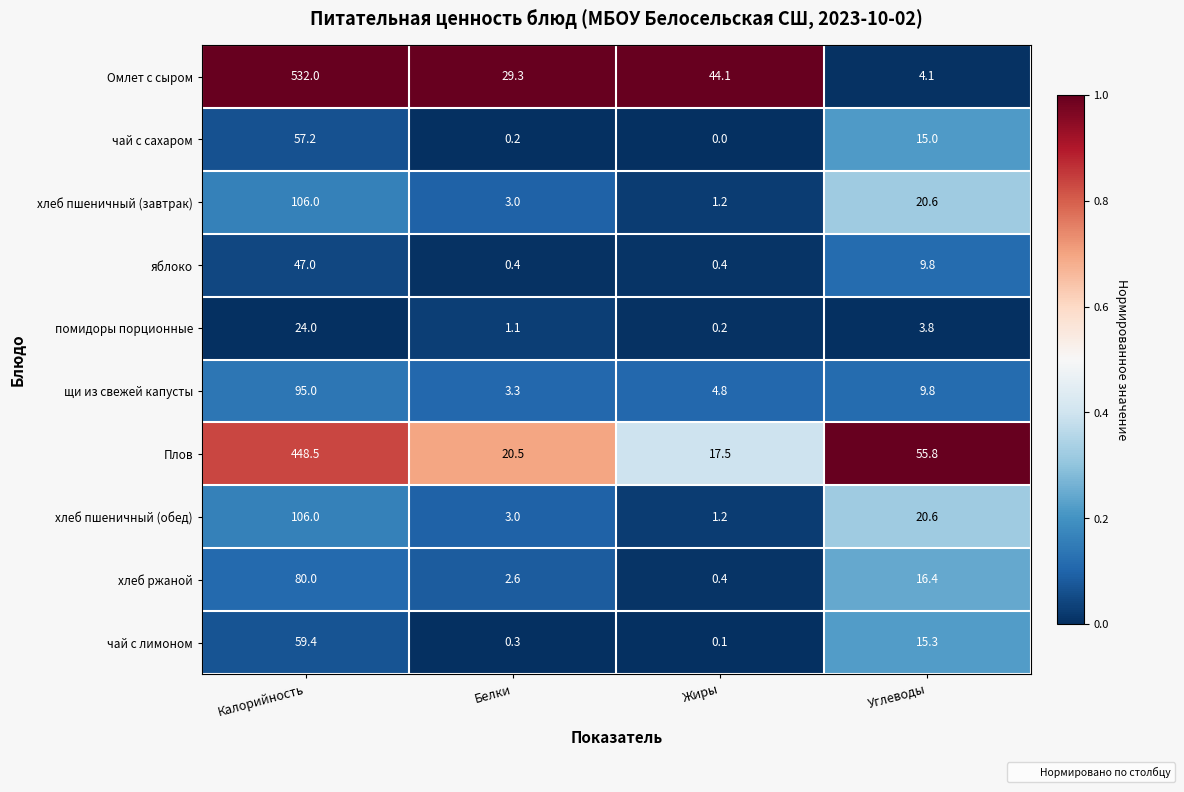

Is it true that Плов equals 17.5 at Жиры?

True